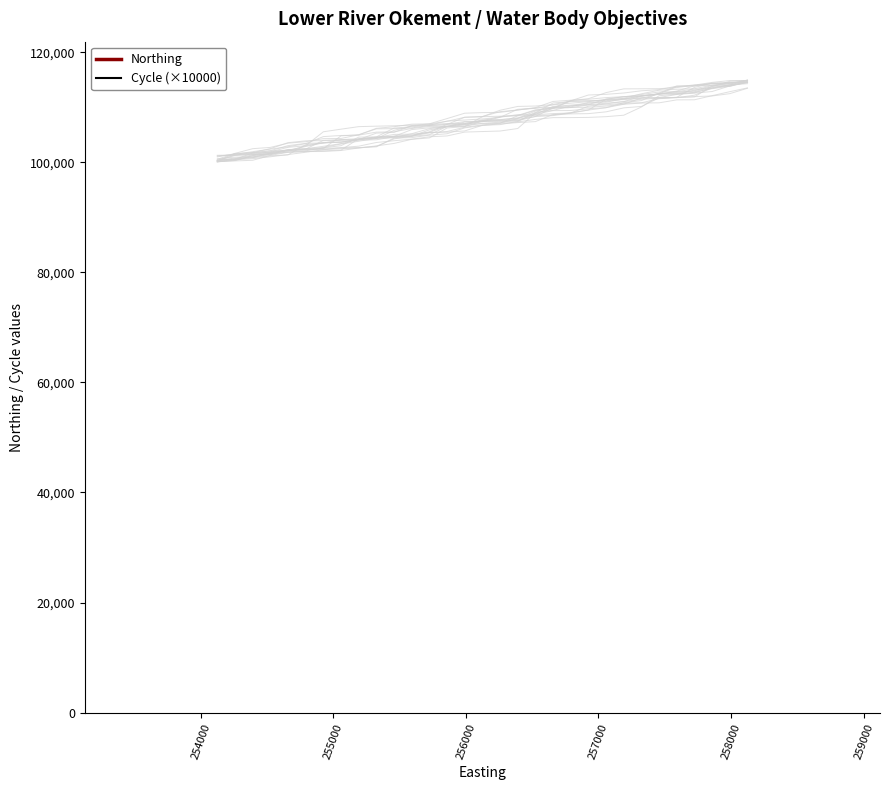

What are all the series names shown in the legend?

Northing, Cycle (×10000)